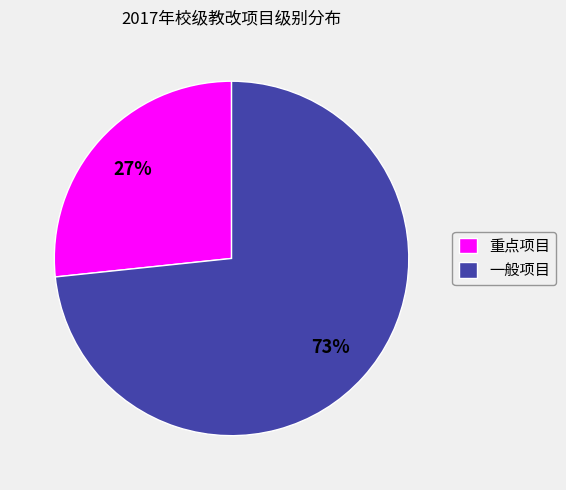

What percentage is the 重点项目 slice, to the nearest percent?

27%